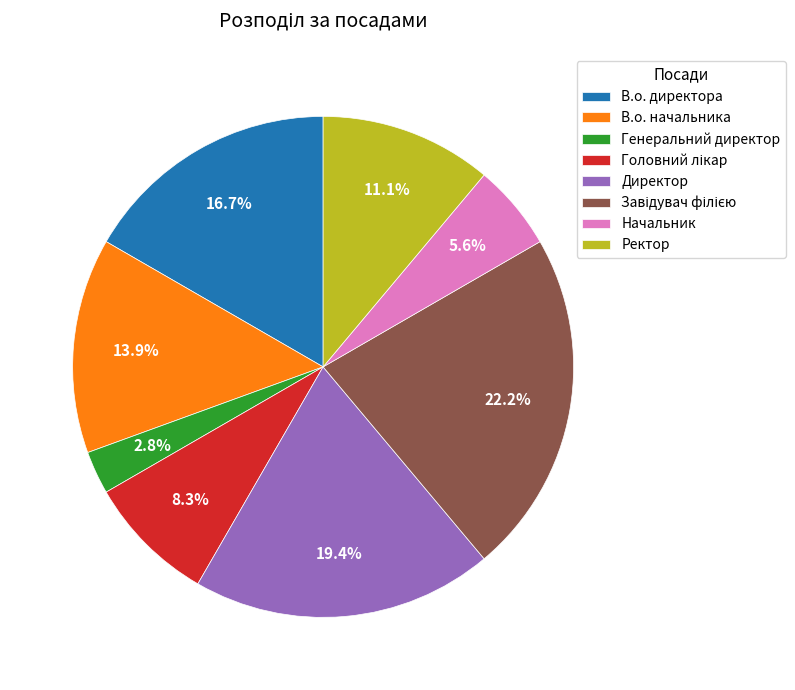

Count the number of slices in the pie.

8